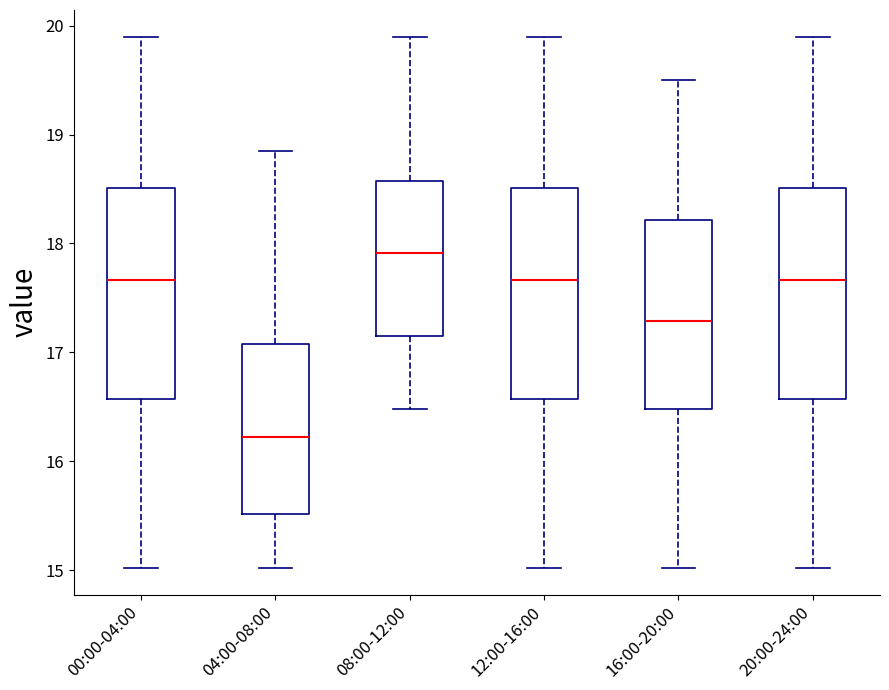

Reading left to right, read every box against the y-axis: the position of its median line, the range the box covers, and the ends of its whiskers. The values are not printed on the chart, so give them approximately, as read against the axis.

00:00-04:00: median 17.7, box 16.6 to 18.5, whiskers 15.0 to 19.9
04:00-08:00: median 16.2, box 15.5 to 17.1, whiskers 15.0 to 18.9
08:00-12:00: median 17.9, box 17.2 to 18.6, whiskers 16.5 to 19.9
12:00-16:00: median 17.7, box 16.6 to 18.5, whiskers 15.0 to 19.9
16:00-20:00: median 17.3, box 16.5 to 18.2, whiskers 15.0 to 19.5
20:00-24:00: median 17.7, box 16.6 to 18.5, whiskers 15.0 to 19.9